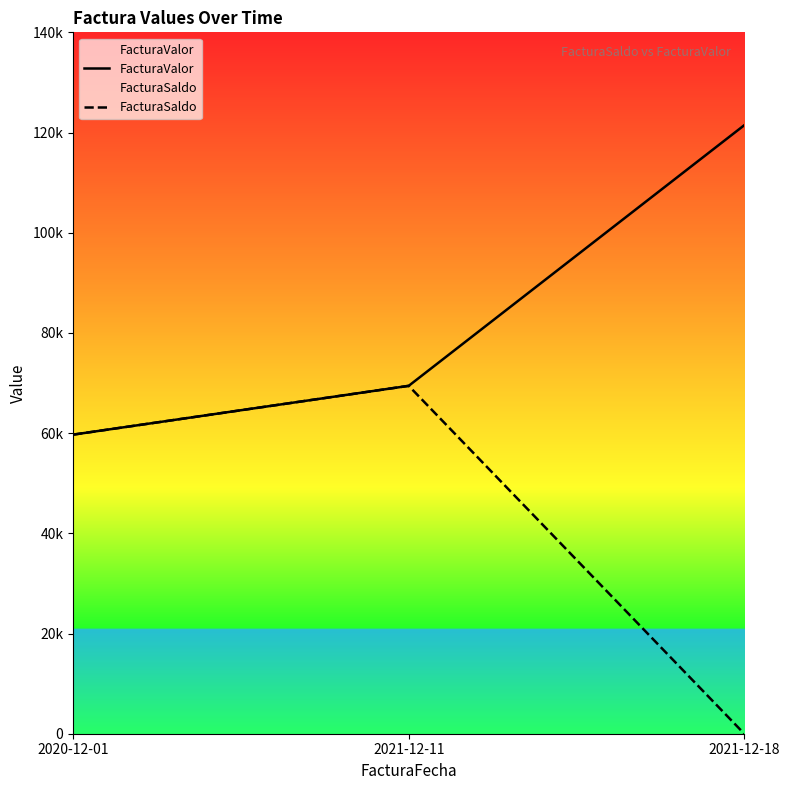

What is the difference between the FacturaSaldo values at 2021-12-11 and 2021-12-18?

69440